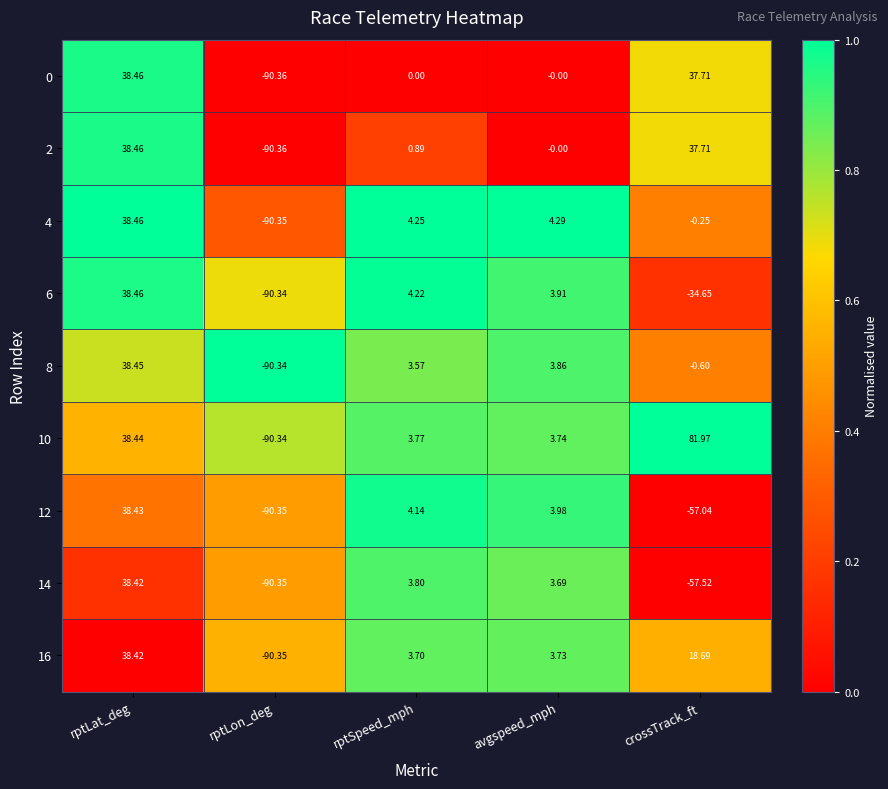

At which label does 2 first exceed 0?

rptLat_deg